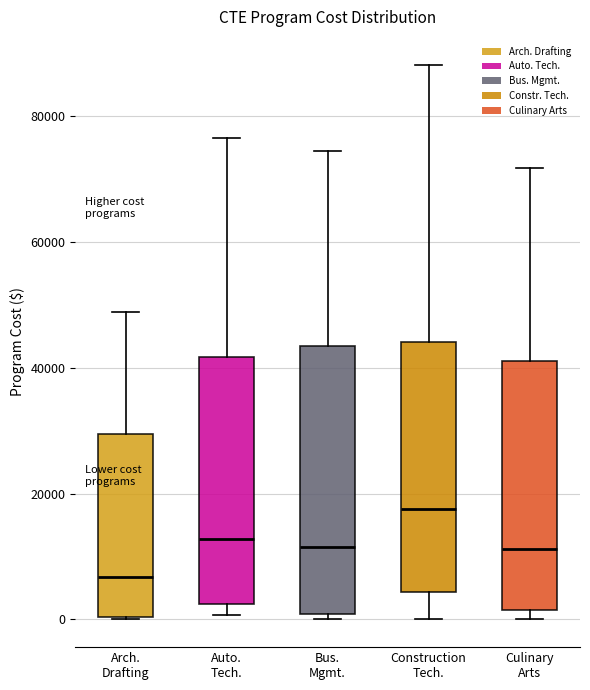

Which box's median line is the lowest?

Arch. Drafting